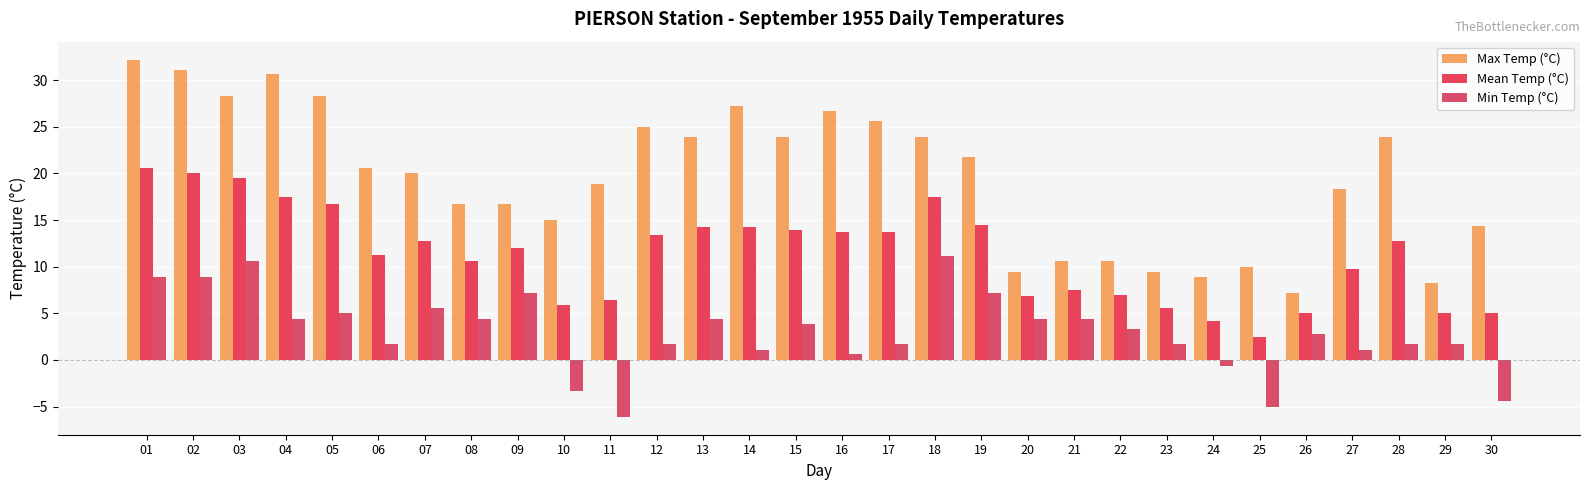

What is the difference between the highest and lowest values at 16?

26.1